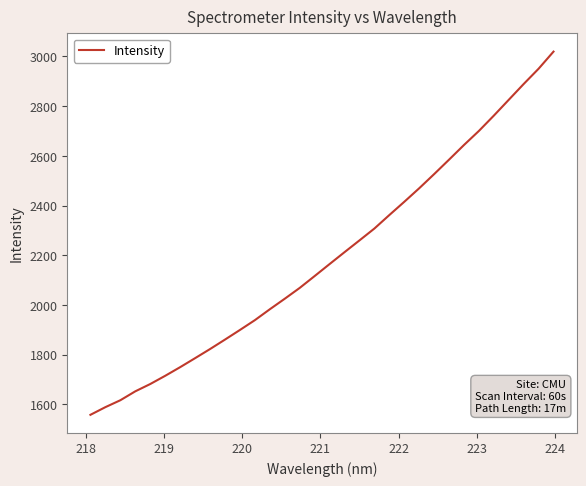

What is the difference between the maximum and minimum values?

1462.1